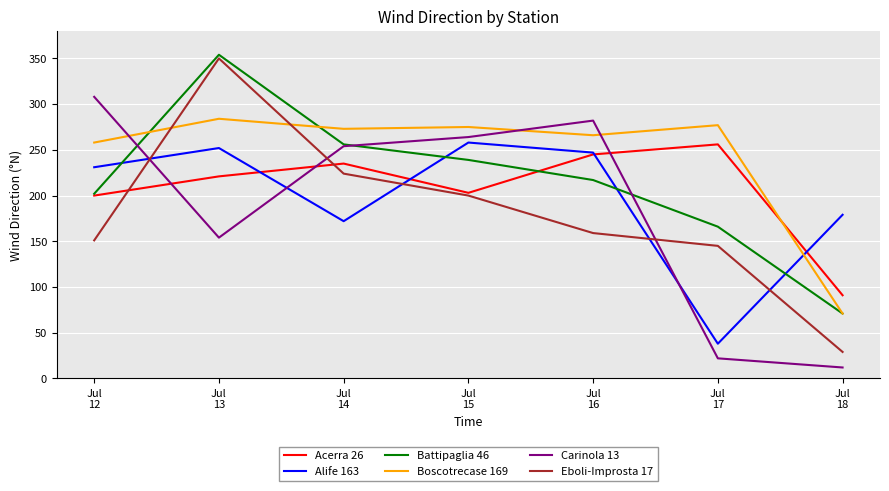

How many intersections are there between Boscotrecase 169 and Acerra 26?

1